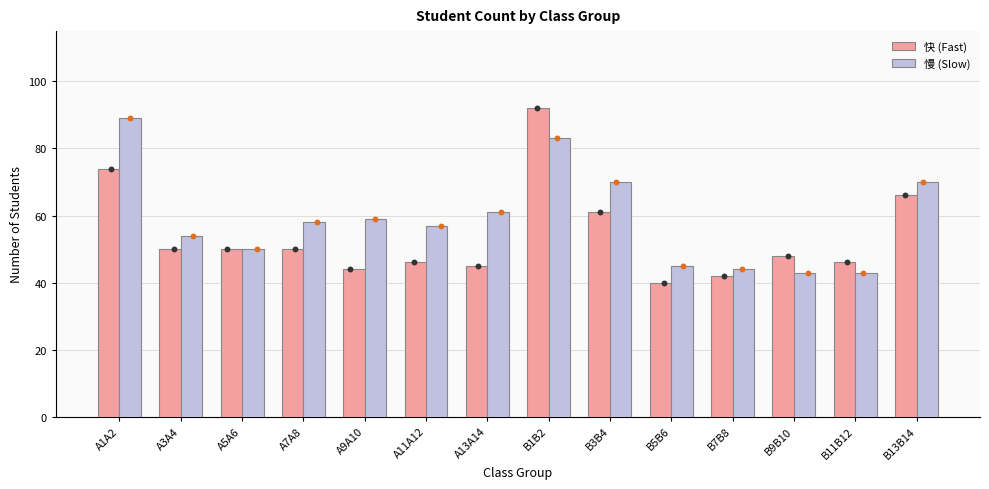

Which series reaches the minimum Y coordinate?

快 (Fast)